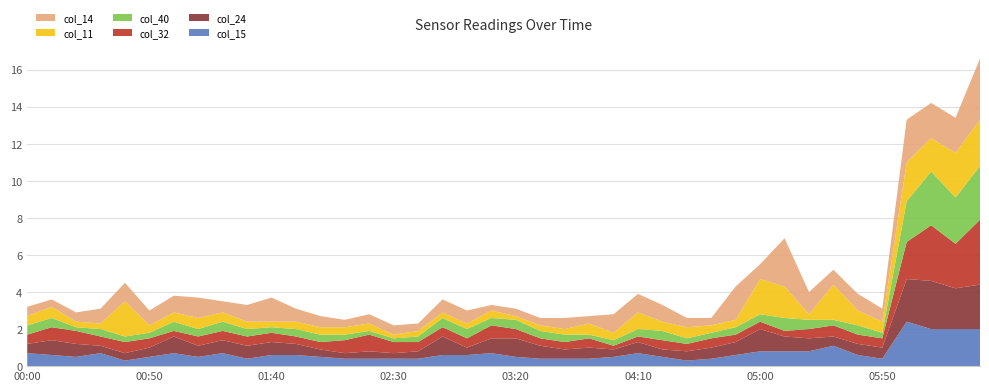

Reading left to right, extract all data points from this chart.

col_15: 0.7	0.6	0.5	0.7	0.3	0.5	0.7	0.5	0.7	0.4	0.6	0.6	0.5	0.4	0.4	0.4	0.4	0.6	0.6	0.7	0.5	0.4	0.4	0.4	0.5	0.7	0.5	0.3	0.4	0.6	0.8	0.8	0.8	1.1	0.6	0.4	2.4	2.0	2.0	2.0
col_24: 0.5	0.8	0.7	0.4	0.4	0.5	0.9	0.6	0.7	0.7	0.7	0.6	0.4	0.3	0.4	0.3	0.4	1.0	0.4	0.8	1.0	0.7	0.5	0.6	0.4	0.6	0.4	0.5	0.6	0.7	1.2	0.8	0.7	0.5	0.6	0.6	2.3	2.6	2.2	2.4
col_32: 0.5	0.7	0.7	0.5	0.6	0.5	0.3	0.5	0.5	0.5	0.5	0.4	0.4	0.7	0.9	0.6	0.5	0.5	0.5	0.7	0.5	0.4	0.4	0.5	0.2	0.3	0.5	0.4	0.5	0.4	0.4	0.3	0.5	0.6	0.5	0.5	2.0	3.0	2.4	3.5
col_40: 0.5	0.5	0.2	0.4	0.3	0.3	0.5	0.4	0.5	0.4	0.3	0.4	0.4	0.3	0.2	0.2	0.3	0.5	0.5	0.4	0.5	0.4	0.4	0.2	0.3	0.4	0.5	0.3	0.3	0.4	0.4	0.7	0.5	0.3	0.5	0.3	2.2	2.9	2.5	2.9
col_11: 0.5	0.6	0.3	0.3	1.9	0.4	0.5	0.6	0.5	0.4	0.3	0.4	0.4	0.4	0.4	0.2	0.3	0.3	0.3	0.4	0.2	0.3	0.3	0.6	0.4	0.9	0.5	0.6	0.4	0.4	1.9	1.7	0.3	1.9	0.8	0.6	2.1	1.8	2.4	2.5
col_14: 0.5	0.4	0.5	0.8	1.0	0.8	0.9	1.1	0.6	0.9	1.3	0.7	0.6	0.4	0.5	0.5	0.4	0.7	0.7	0.3	0.4	0.4	0.6	0.4	1.0	1.0	0.9	0.5	0.4	1.8	0.8	2.6	1.2	0.8	0.9	0.7	2.3	1.9	1.9	3.3